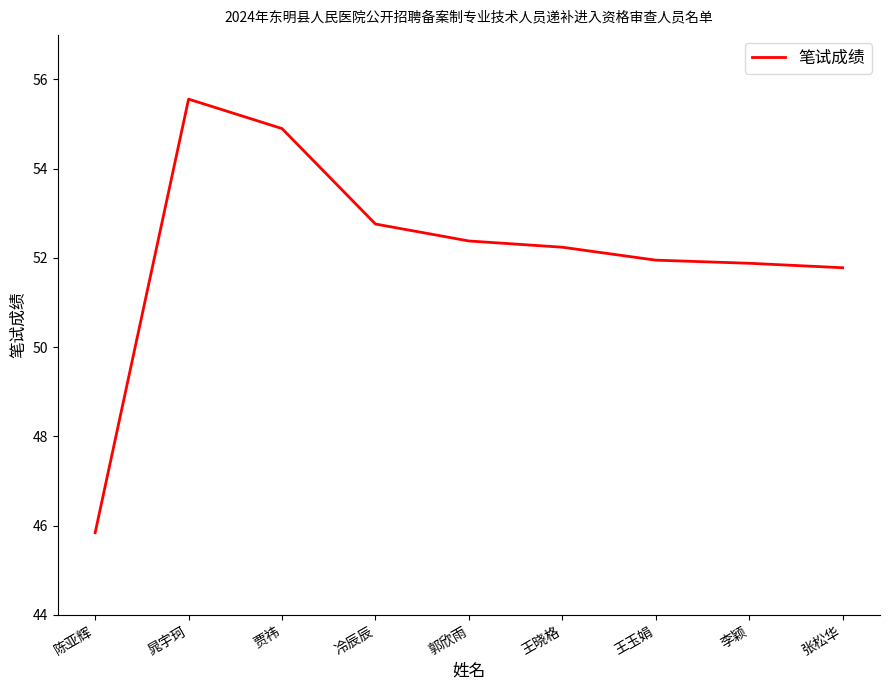

Read the value at 王玉娟.

52.0